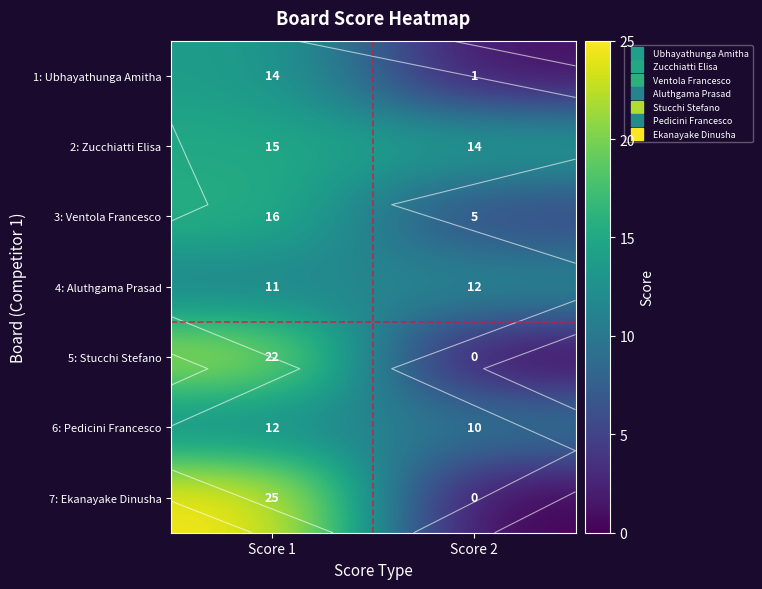

Where is 3: Ventola Francesco nearest to the value 10?

Score 2